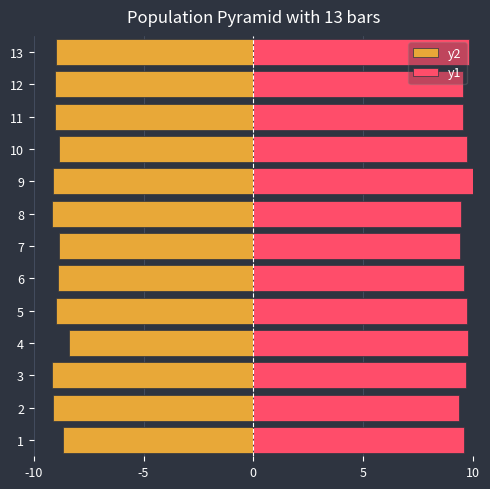

Rank the series by their maximum value, from highest to lowest.

y1, y2